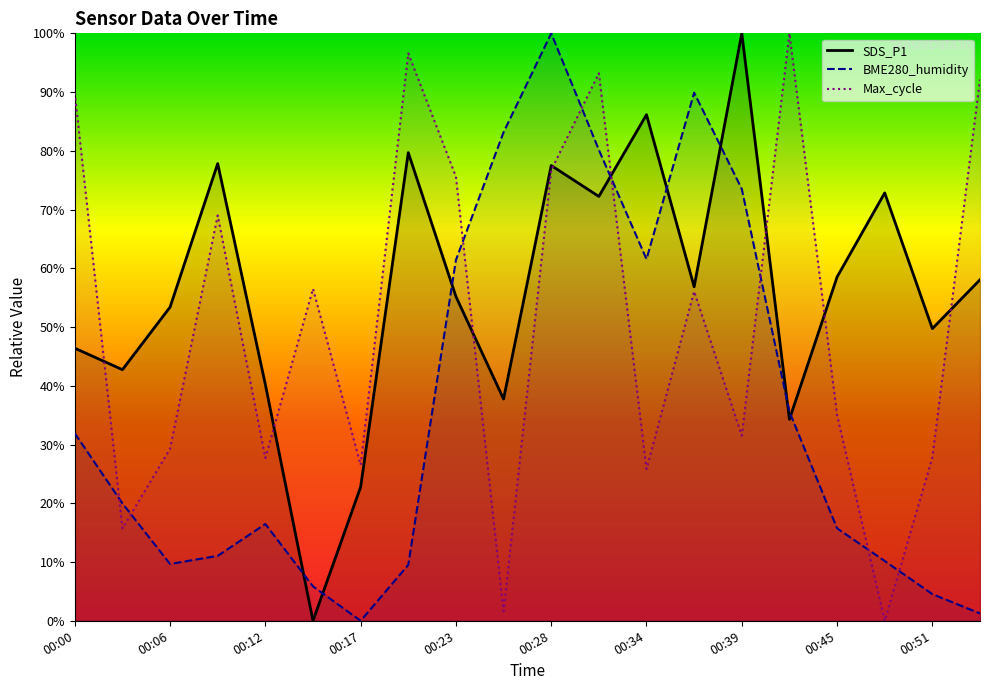

Does the chart have visible grid lines?

No